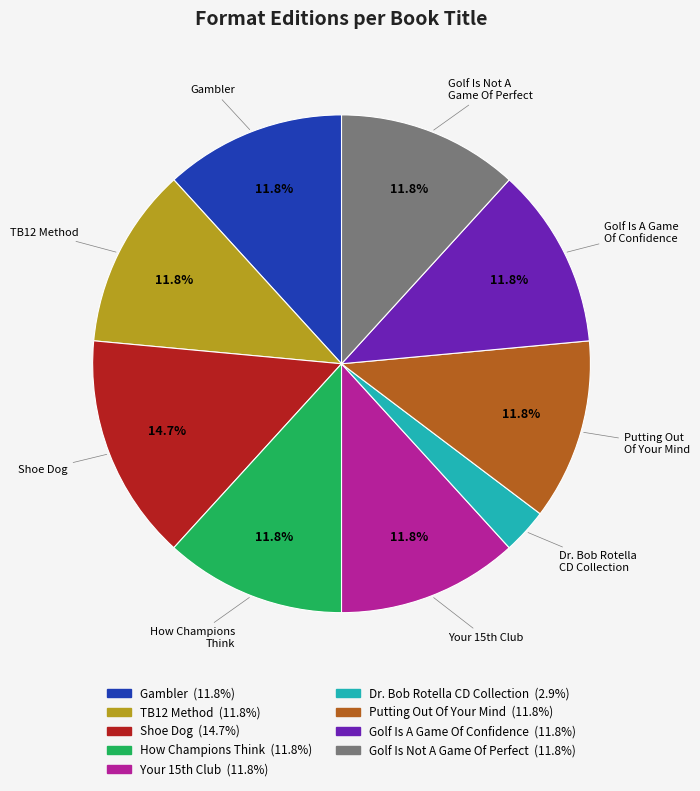

Which category has the smallest portion of the pie?

Dr. Bob Rotella CD Collection